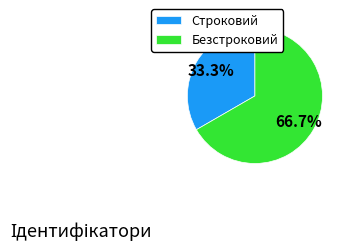

True or false: Строковий accounts for 33% of the total.

True